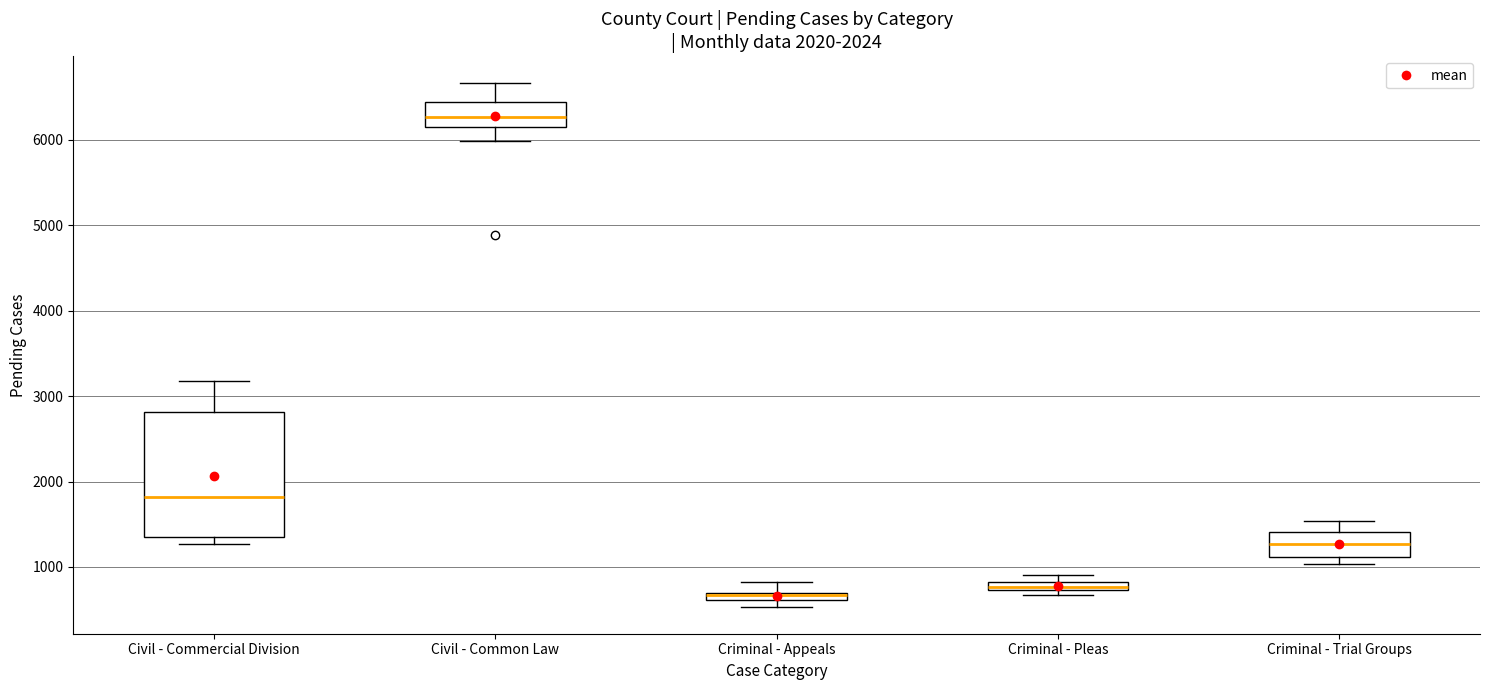

Which box is the tallest, from its lower edge to its upper edge?

Civil - Commercial Division